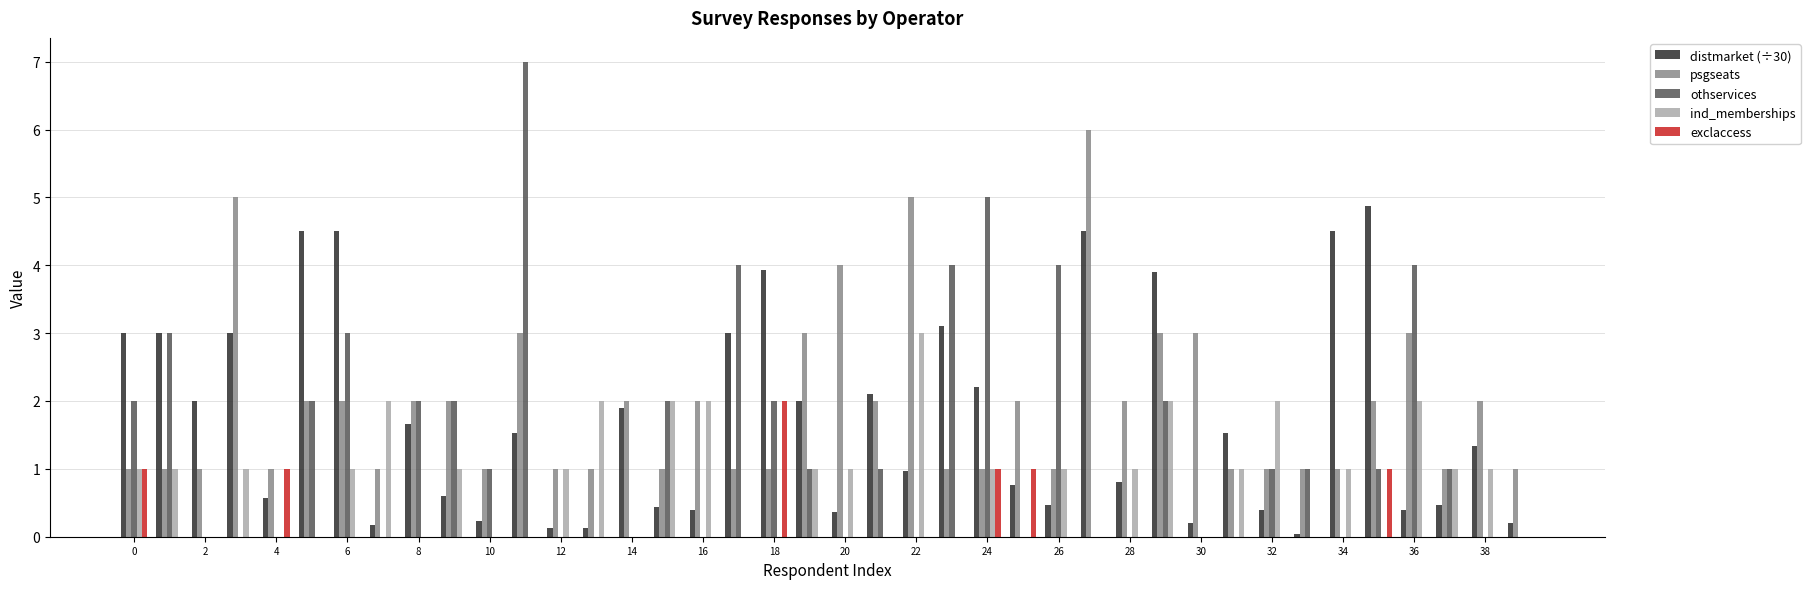

What is the highest value of the ind_memberships series?

3.0